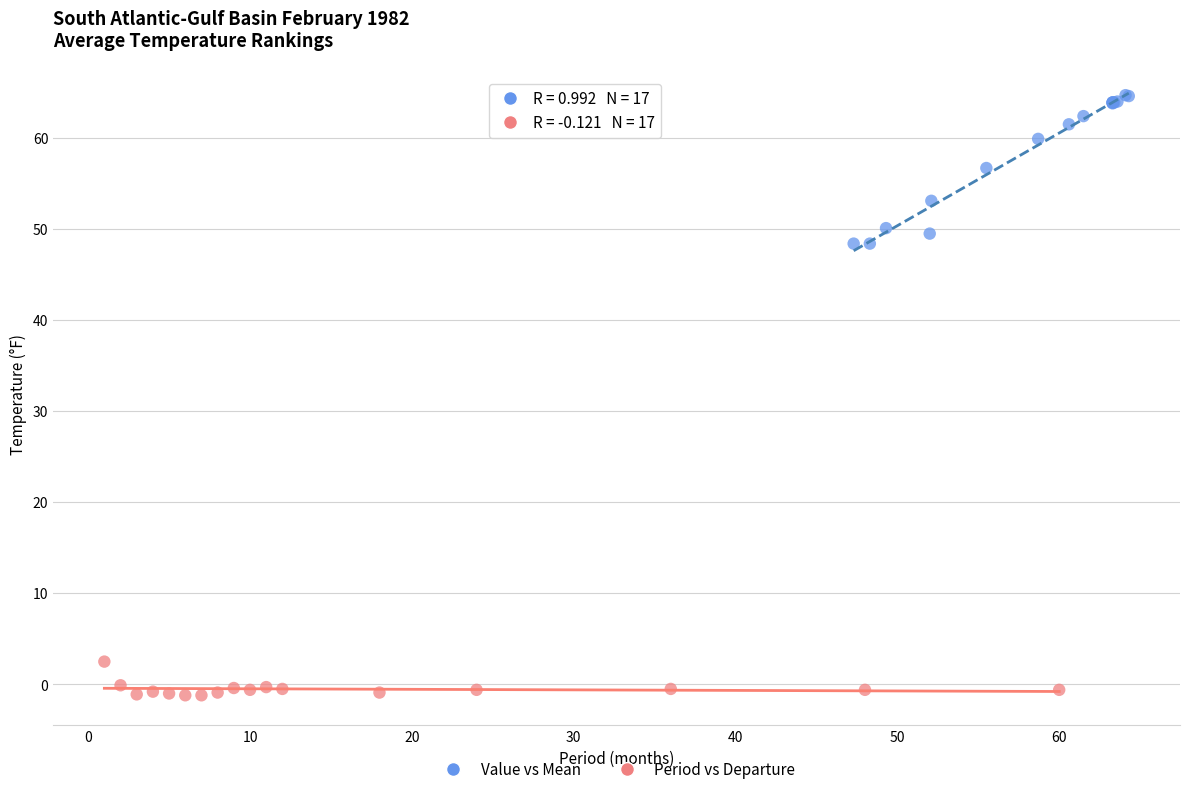

Which series reaches the minimum Y coordinate?

Period vs Departure